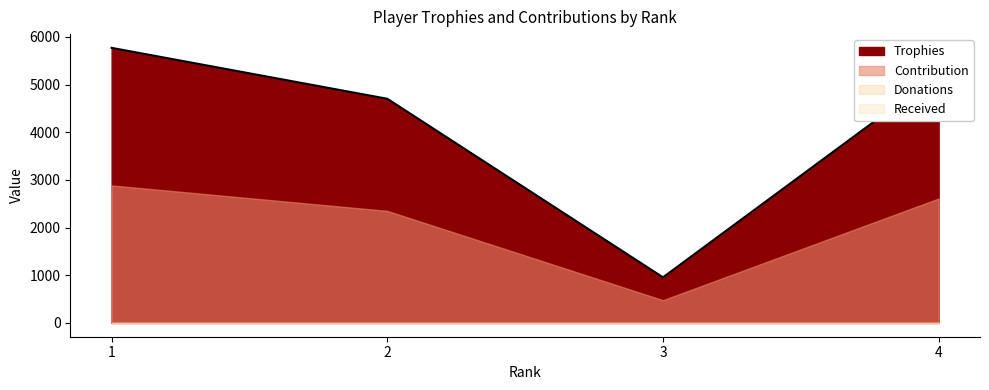

At 2, list the series in order from smallest to largest.

Donations, Received, Contribution, Trophies